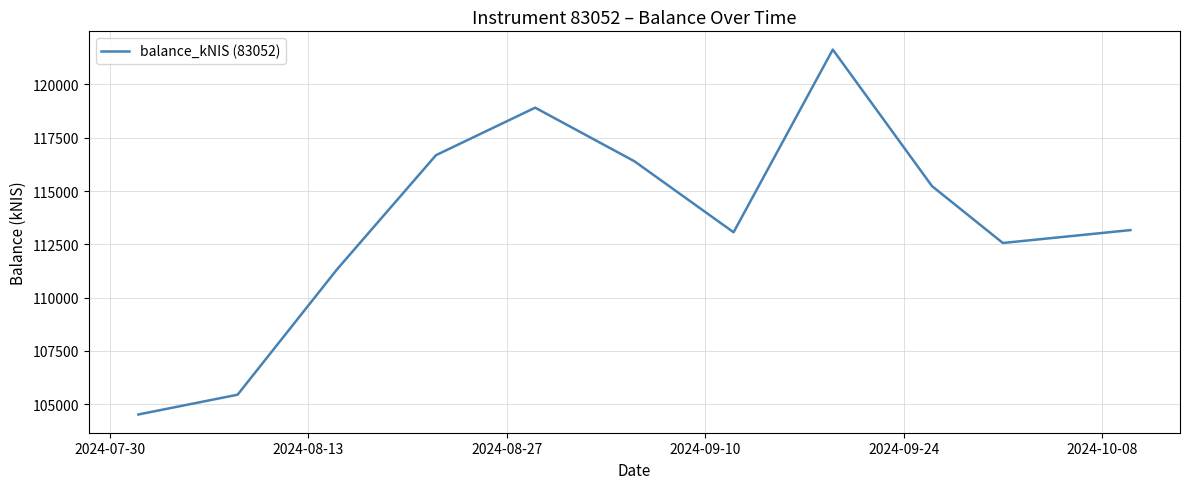

What is the greatest value displayed?

121634.9